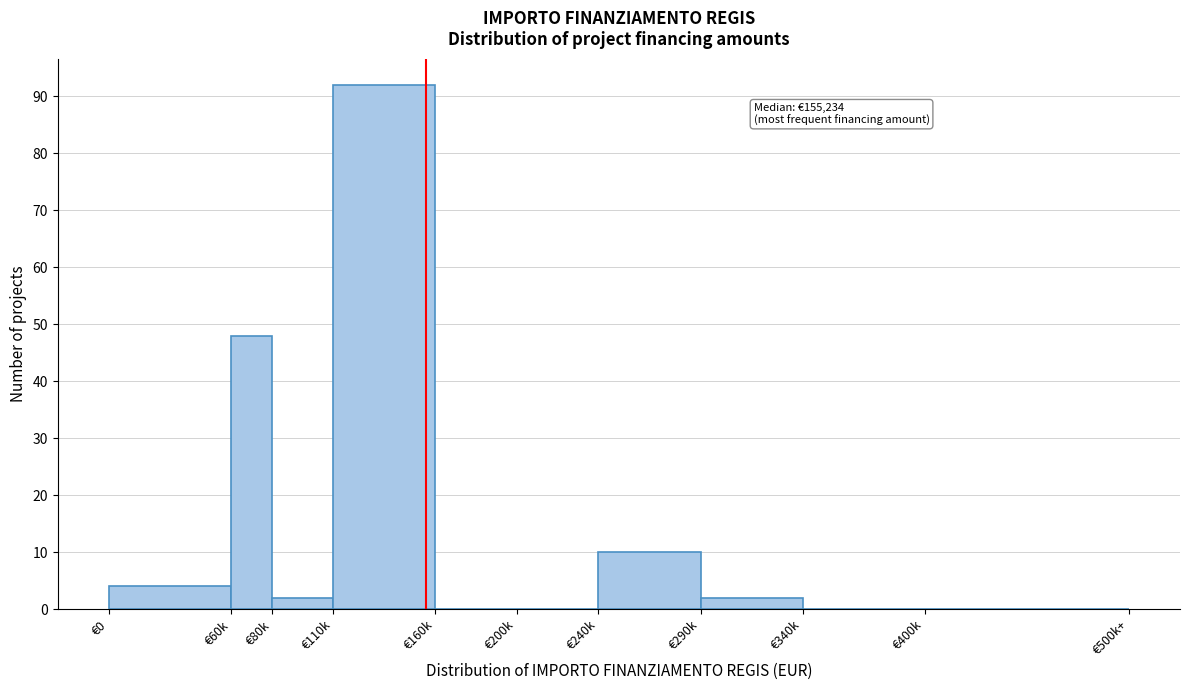

Reading left to right, transcribe all the data shown in this chart.

€0=4	€60k=48	€80k=2	€110k=92	€160k=0	€200k=0	€240k=10	€290k=2	€340k=0	€400k=0